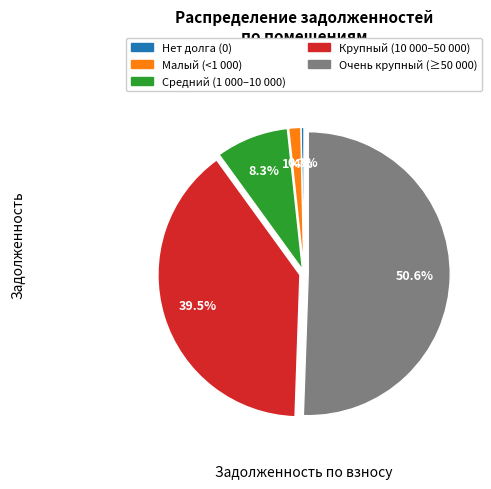

Rank the categories by value from highest to lowest.

Очень крупный (≥50 000), Крупный (10 000–50 000), Средний (1 000–10 000), Малый (<1 000), Нет долга (0)